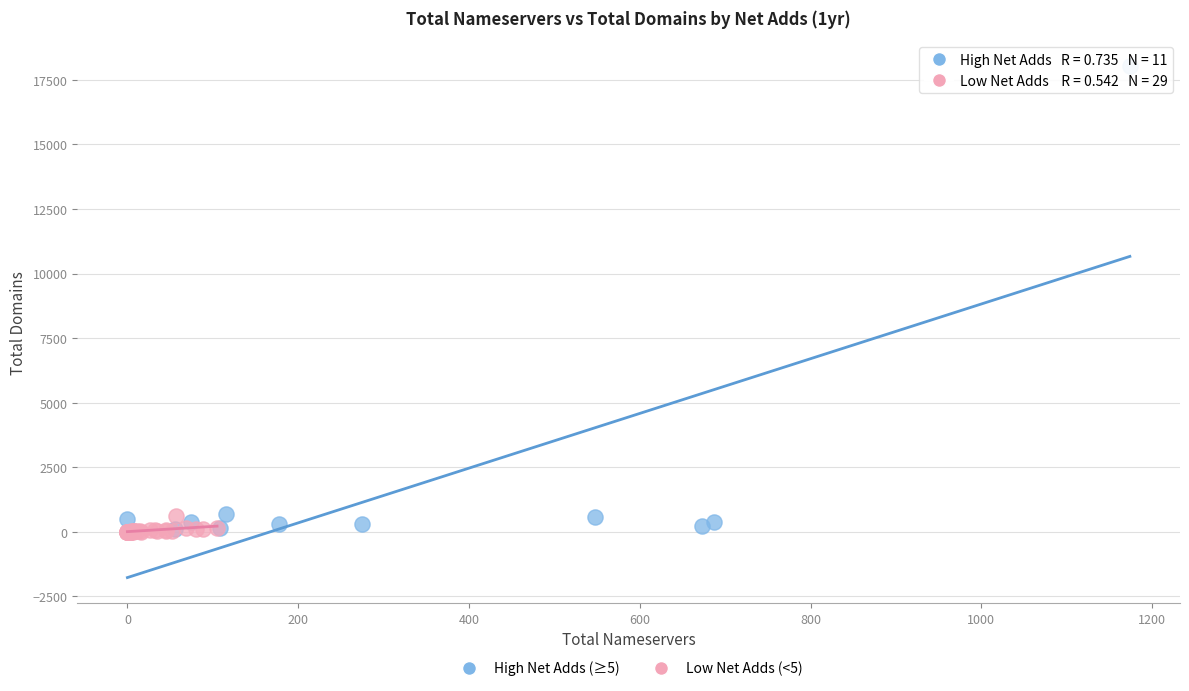

Which series has the widest spread of Y values?

High Net Adds (≥5)